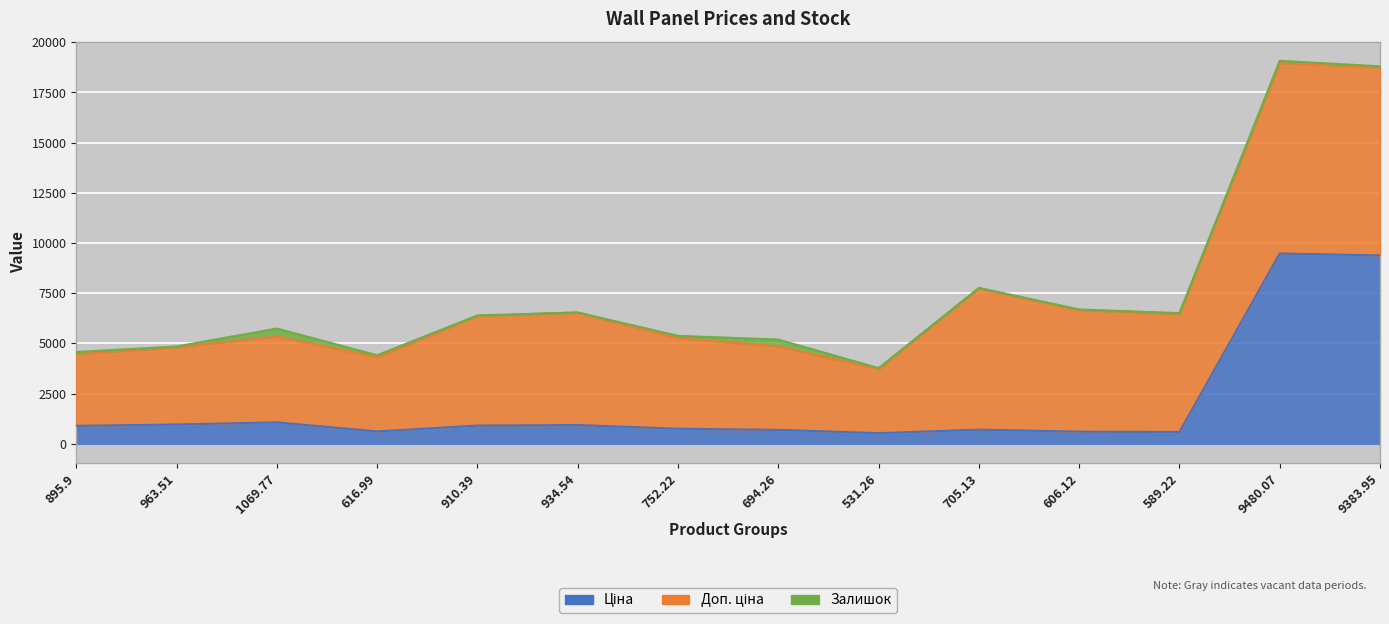

Between 616.99 and 606.12, which series saw the biggest shift?

Доп. ціна